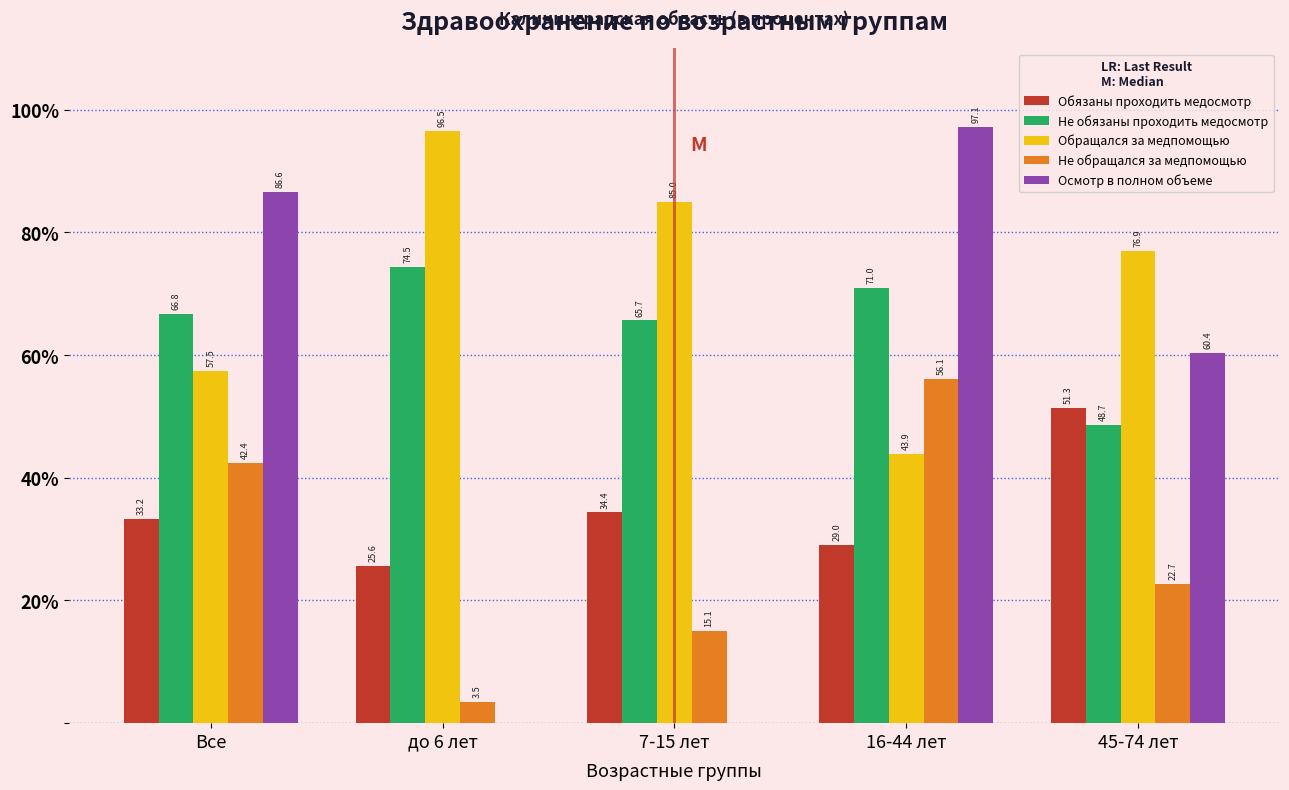

Reading right to left, extract all data points from this chart.

Обязаны проходить медосмотр: 45-74 лет=51.3	16-44 лет=29.0	7-15 лет=34.4	до 6 лет=25.6	Все=33.2
Не обязаны проходить медосмотр: 45-74 лет=48.7	16-44 лет=71.0	7-15 лет=65.7	до 6 лет=74.5	Все=66.8
Обращался за медпомощью: 45-74 лет=76.9	16-44 лет=43.9	7-15 лет=85.0	до 6 лет=96.5	Все=57.5
Не обращался за медпомощью: 45-74 лет=22.7	16-44 лет=56.1	7-15 лет=15.1	до 6 лет=3.5	Все=42.4
Осмотр в полном объеме: 45-74 лет=60.4	16-44 лет=97.1	7-15 лет=0.0	до 6 лет=0.0	Все=86.6